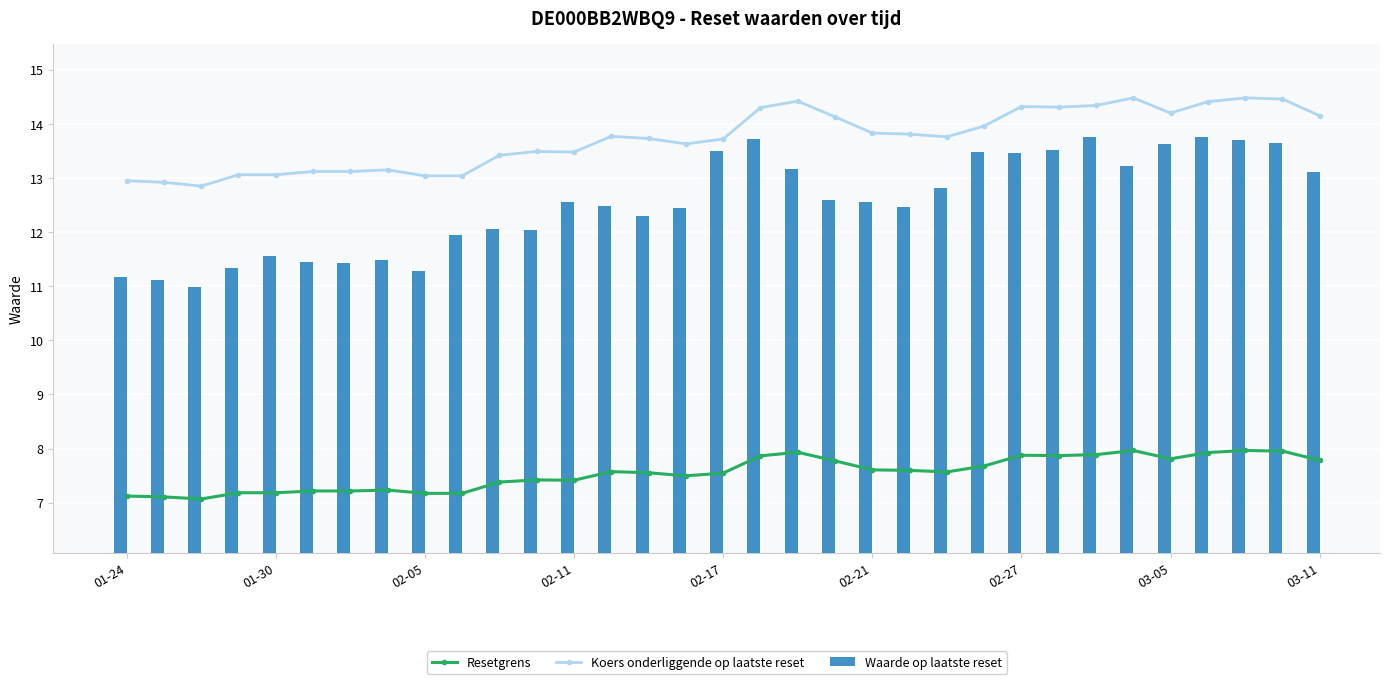

What is the sum of all Waarde op laatste reset values?

413.7